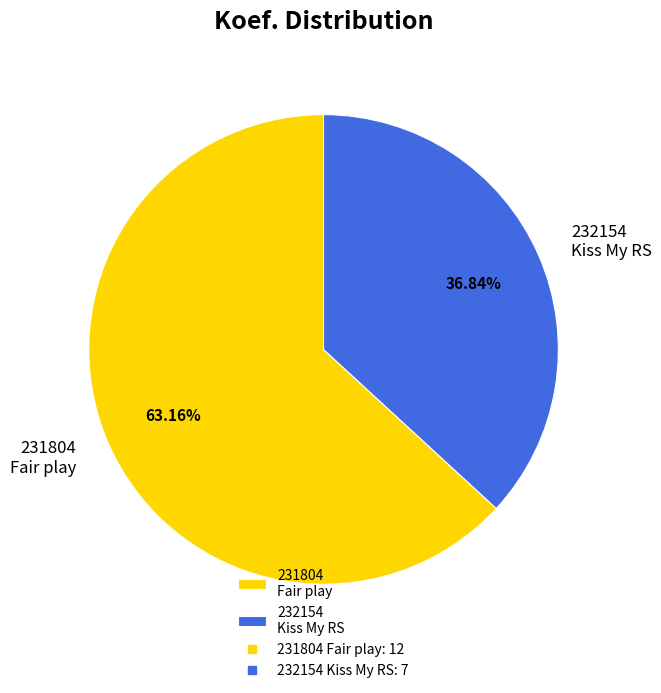

Is 232154 the majority of the pie?

No